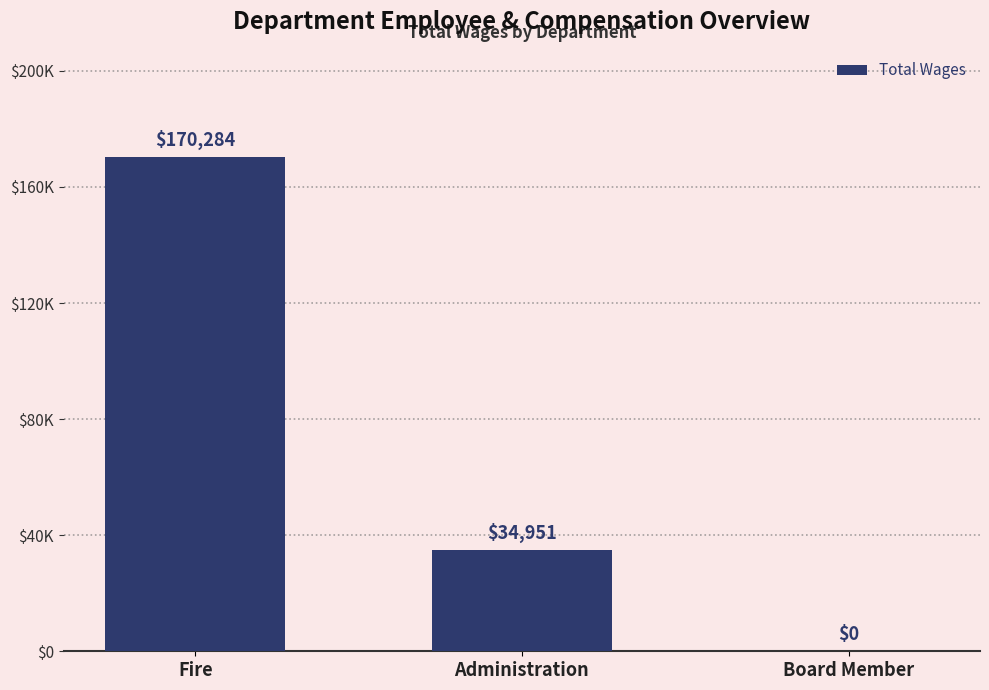

Reading left to right, transcribe all the data shown in this chart.

Fire=170284	Administration=34951	Board Member=0